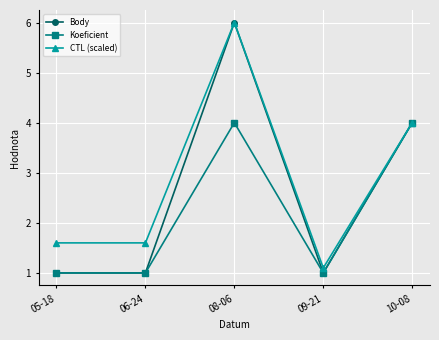

What is the sum of the Body values at 08-06 and 10-08?

10.0